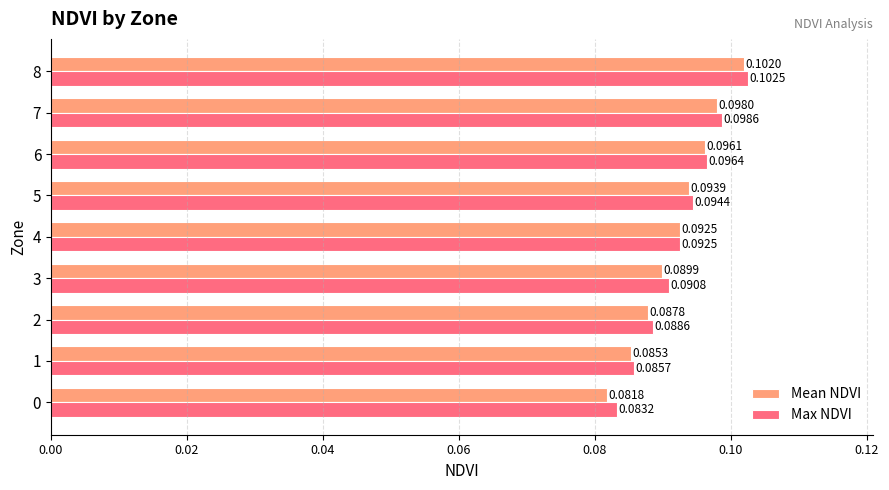

Rank the series at 2 from lowest to highest value.

Mean NDVI, Max NDVI